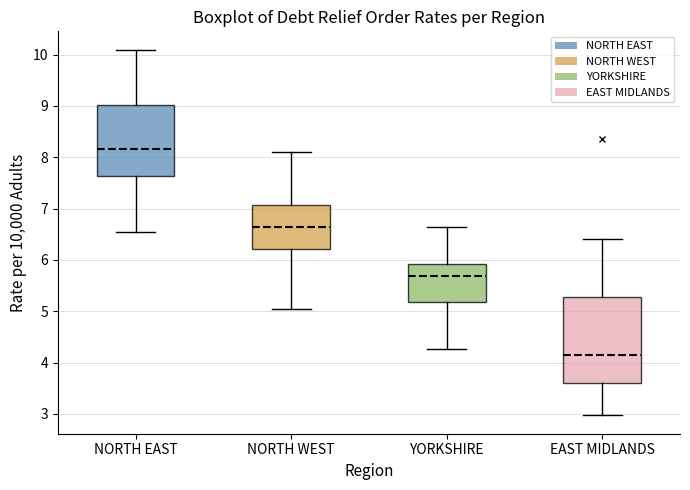

Reading left to right, transcribe this box plot: for each box, give where its median line is, the range the box spans, and where its two whiskers end, as read against the y-axis. The values are not printed on the chart, so give them approximately, as read against the axis.

NORTH EAST: median 8.2, box 7.6 to 9.0, whiskers 6.5 to 10.1
NORTH WEST: median 6.6, box 6.2 to 7.1, whiskers 5.0 to 8.1
YORKSHIRE: median 5.7, box 5.2 to 5.9, whiskers 4.3 to 6.6
EAST MIDLANDS: median 4.1, box 3.6 to 5.3, whiskers 3.0 to 6.4